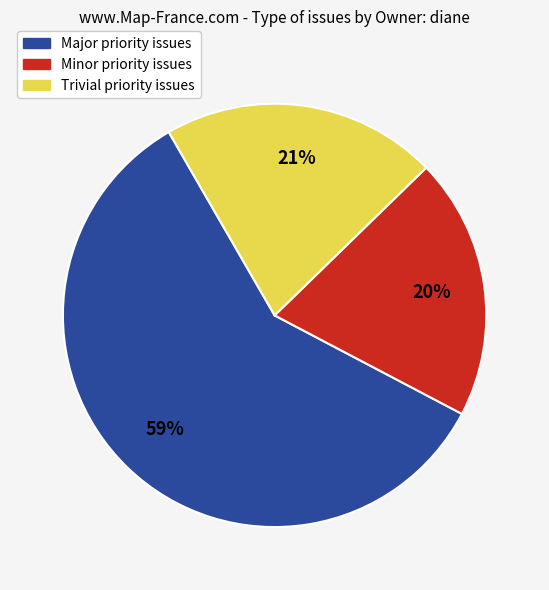

Is there any slice that represents more than half of the pie?

Yes